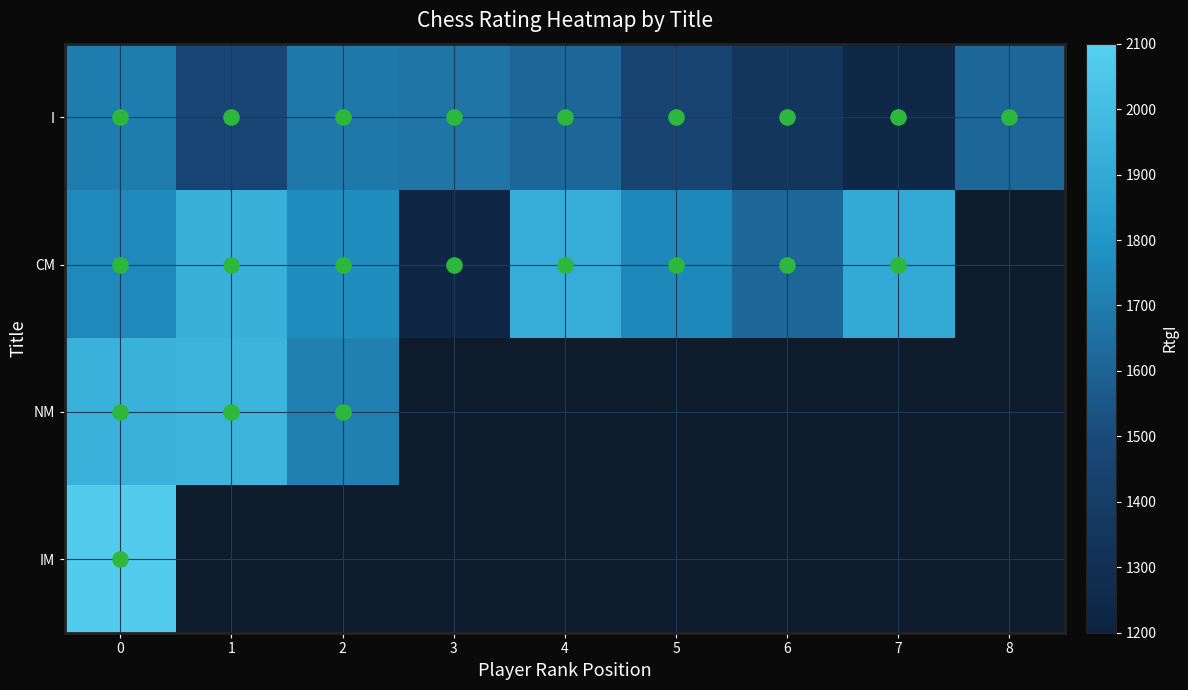

How many series are shown in this chart?

4